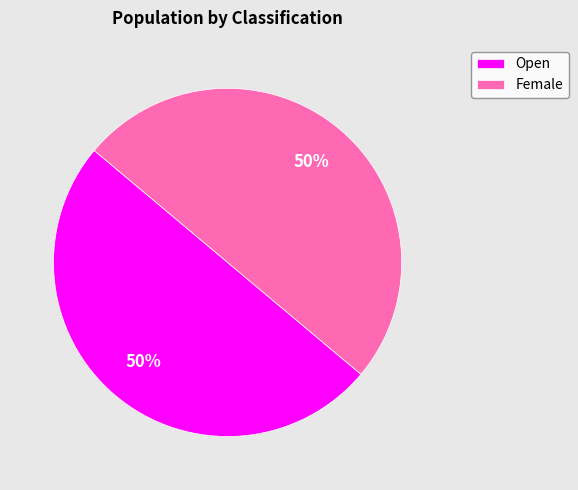

True or false: Open accounts for 43% of the total.

False